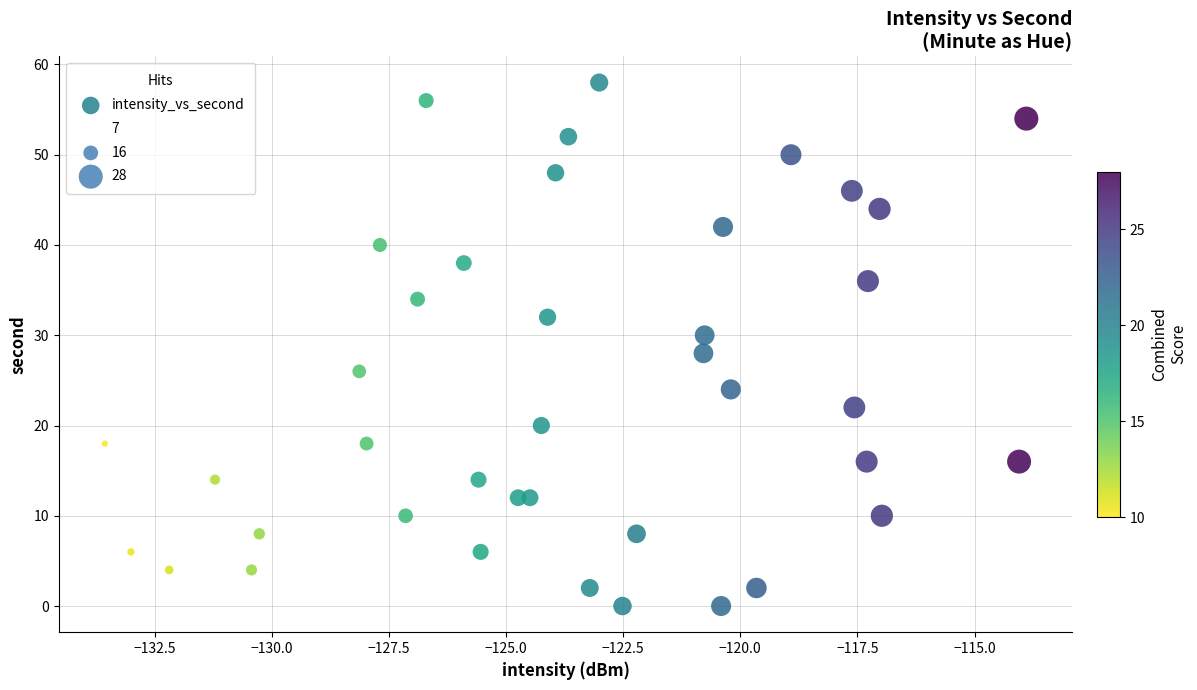

What is the range of Y values (max minus min)?

58